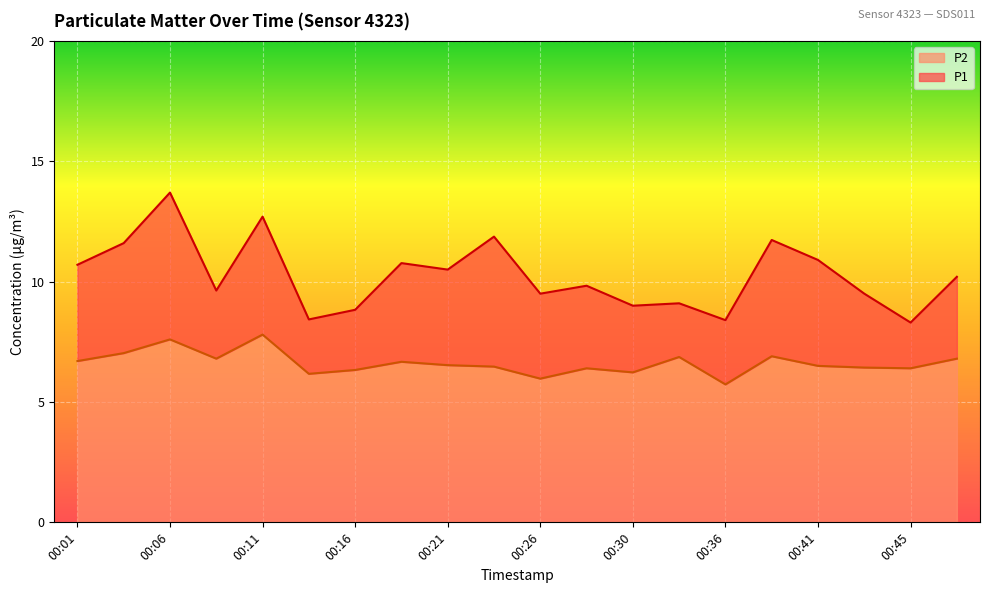

Does the chart display data point markers on the line(s)?

No